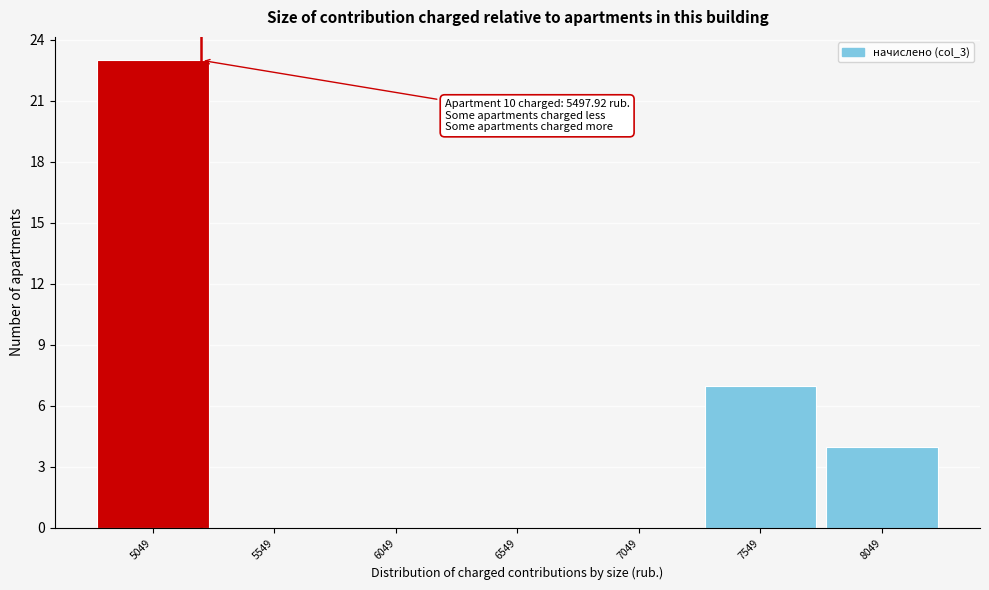

Reading left to right, what are all the values shown in this chart?

5049=23	5549=0	6049=0	6549=0	7049=0	7549=7	8049=4